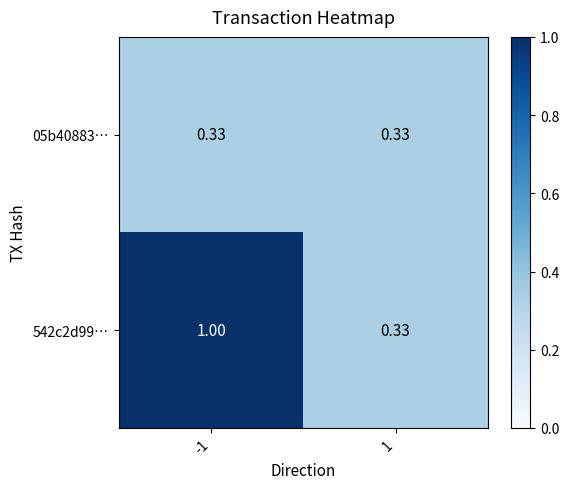

How many categories are shown in the chart?

2